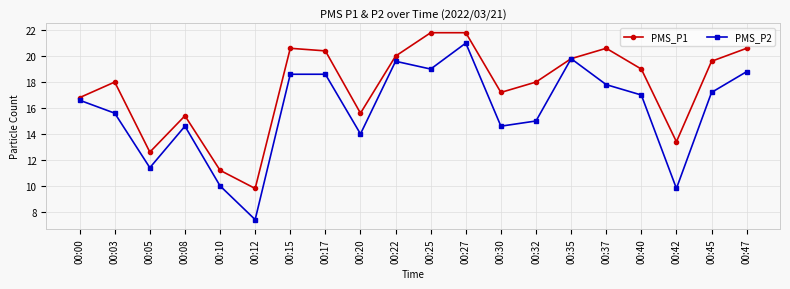

Which series has the widest spread of values?

PMS_P2